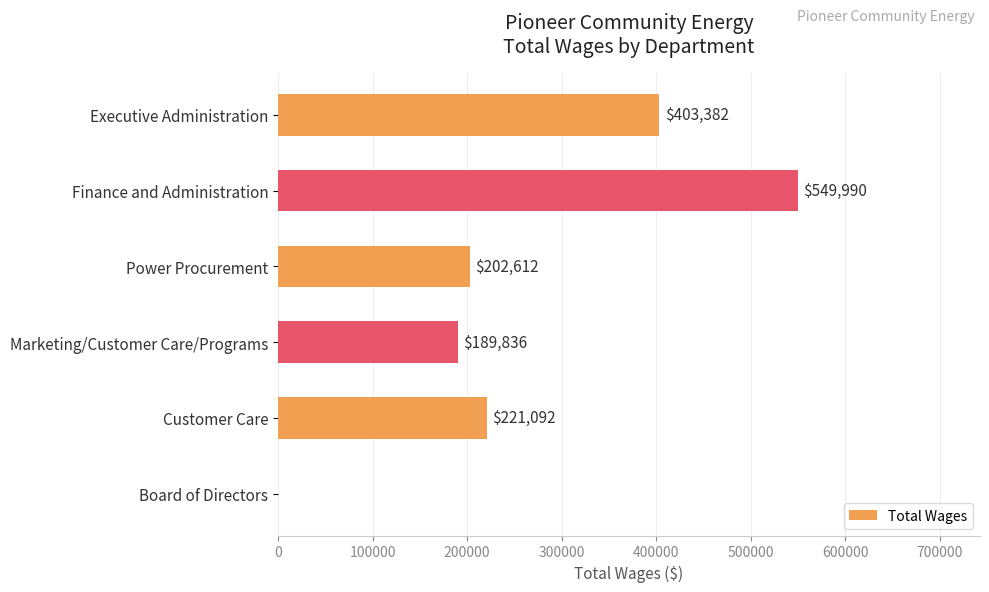

What is the greatest value displayed?

549990